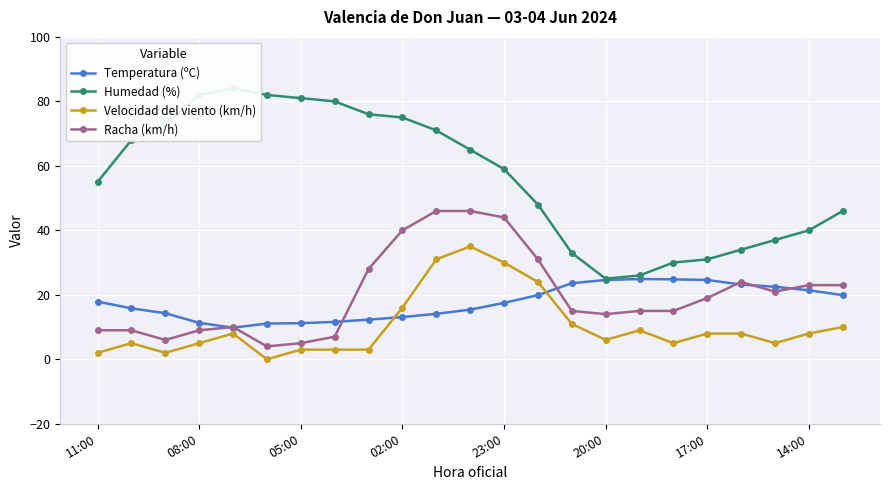

The value of Temperatura (ºC) at 11:00 is 30.5. True or false?

False